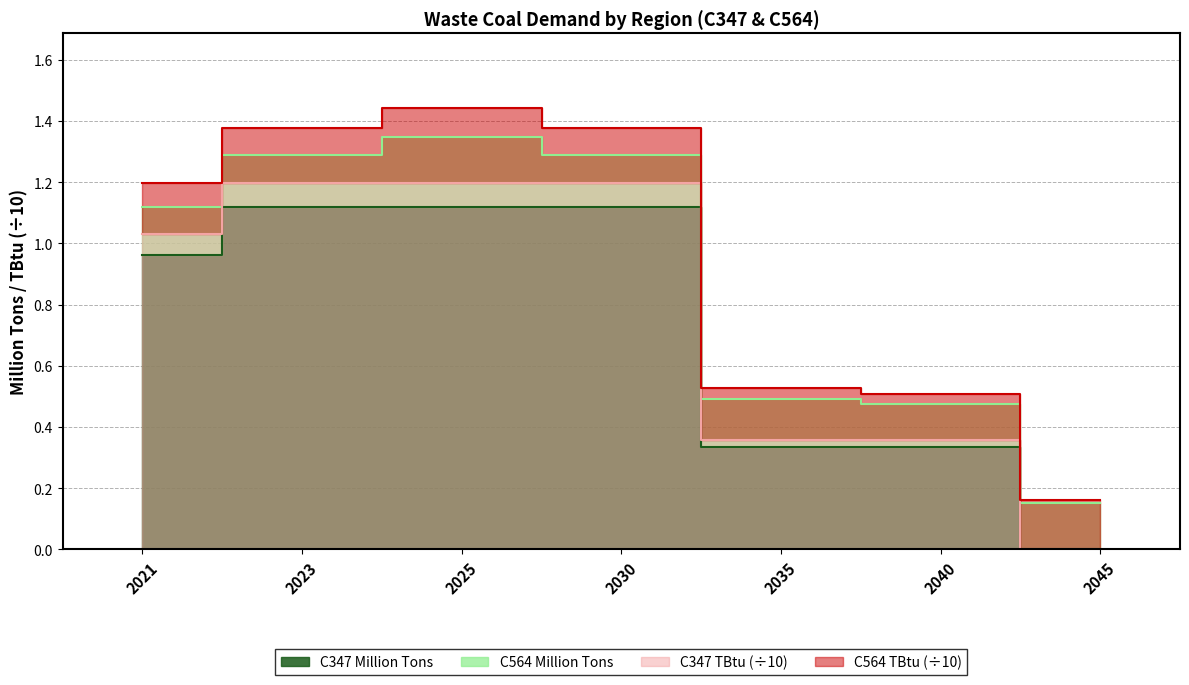

True or false: C347 TBtu and C347 Million Tons intersect in this chart.

False